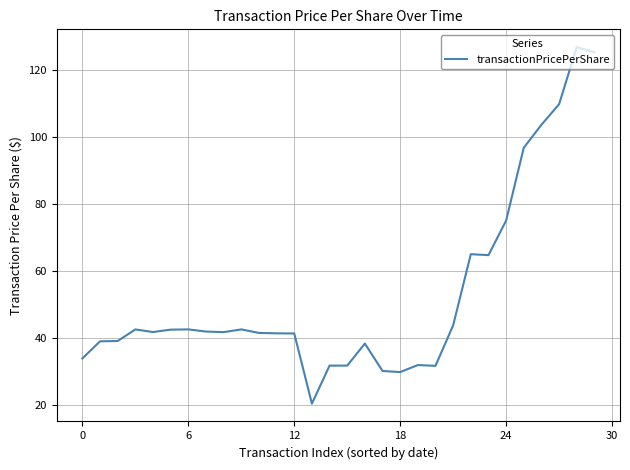

What is the greatest value displayed?

126.8